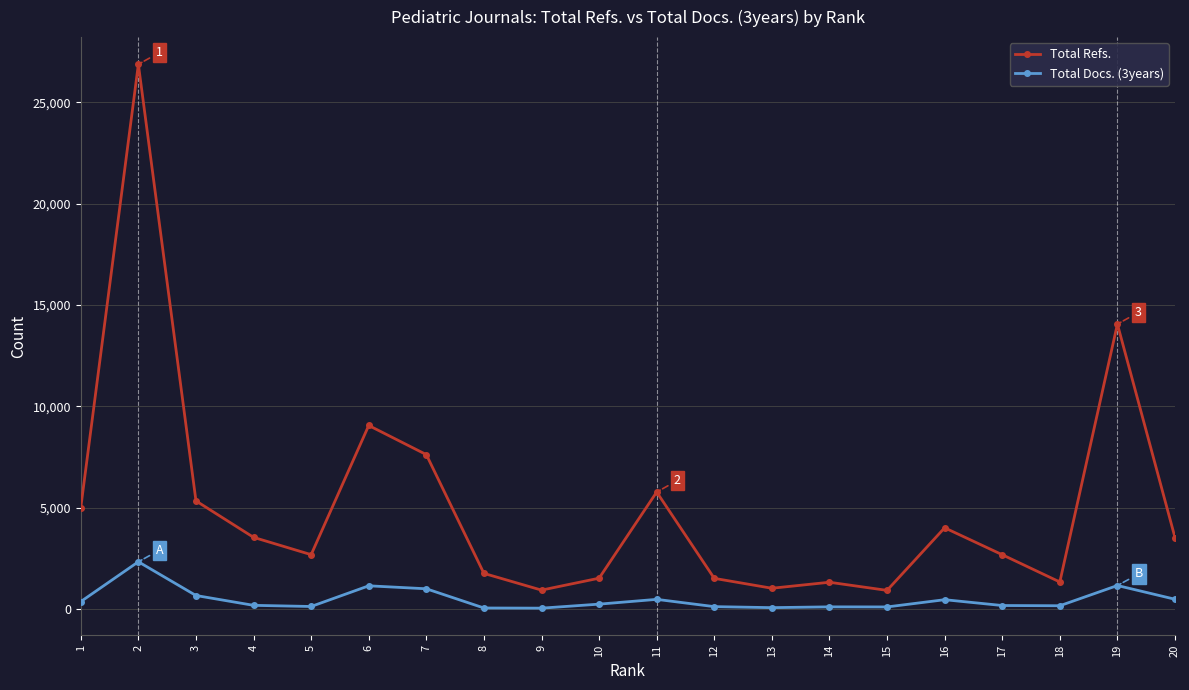

True or false: Total Docs. (3years) and Total Refs. intersect in this chart.

False